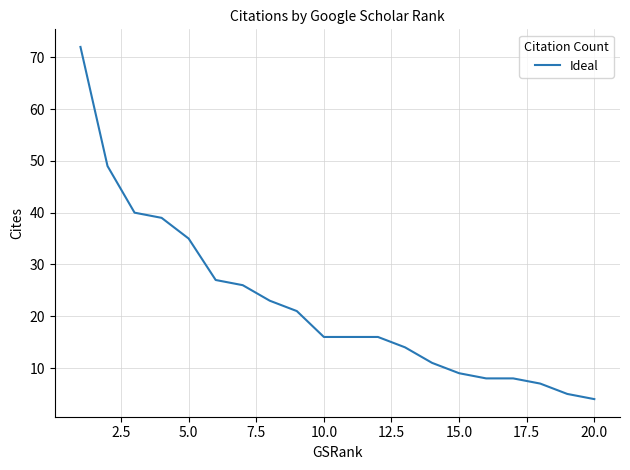

What is the difference between the maximum and minimum values?

68